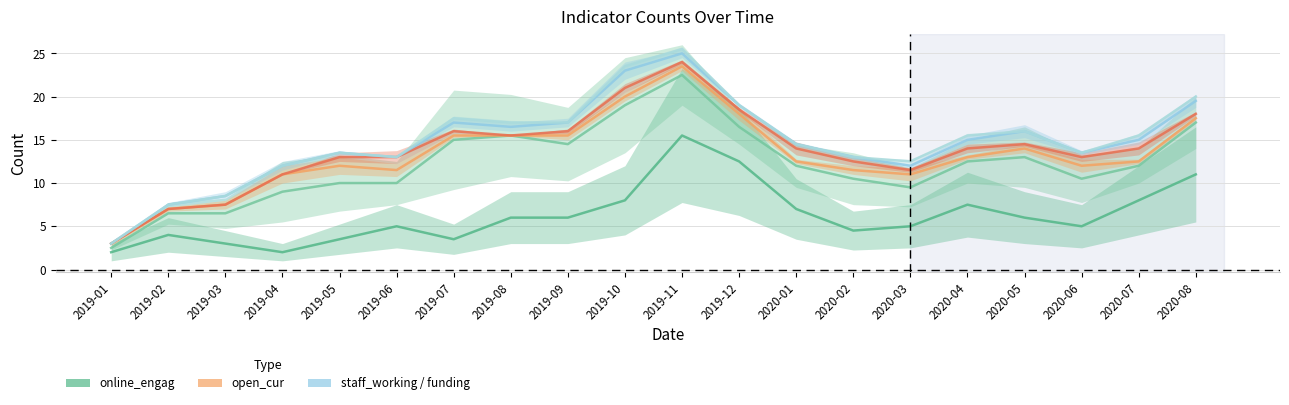

How many data points does each series have?

20